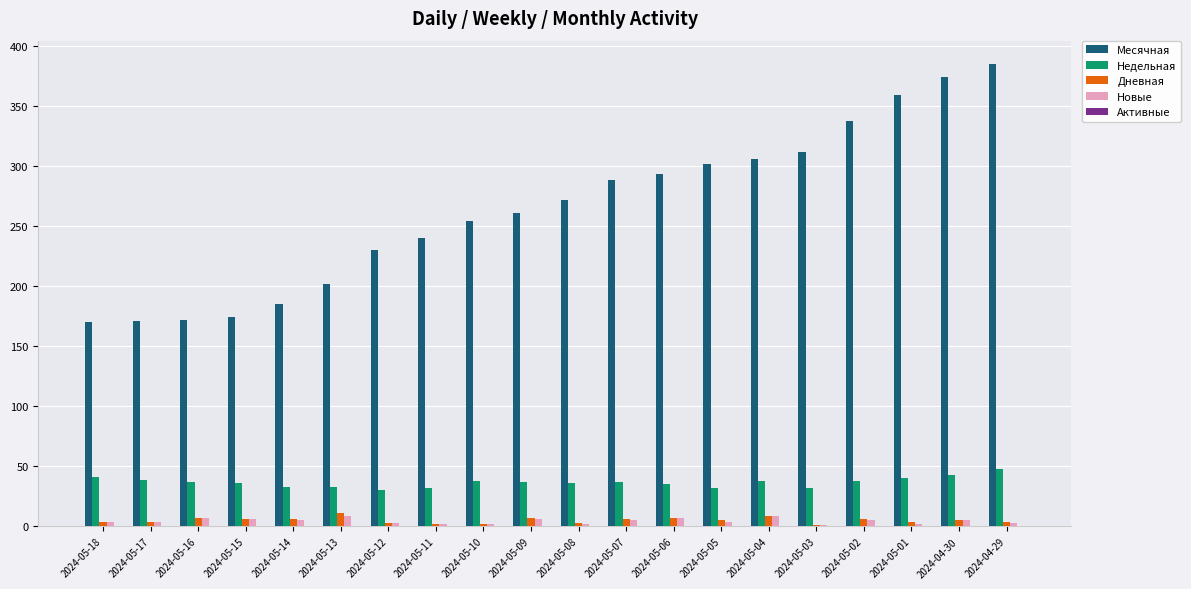

What is the greatest value displayed?

385